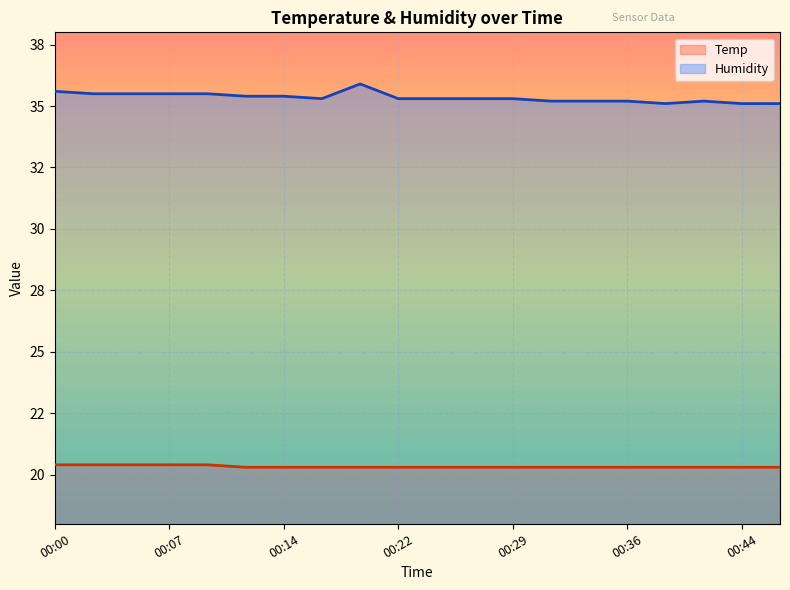

True or false: Temp and Humidity intersect in this chart.

False